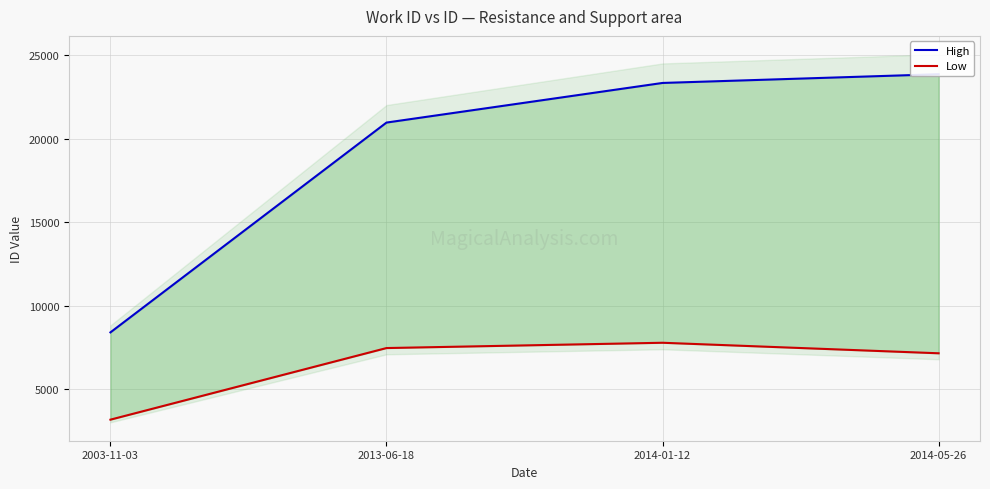

Rank the series at 2014-01-12 from lowest to highest value.

Low, High